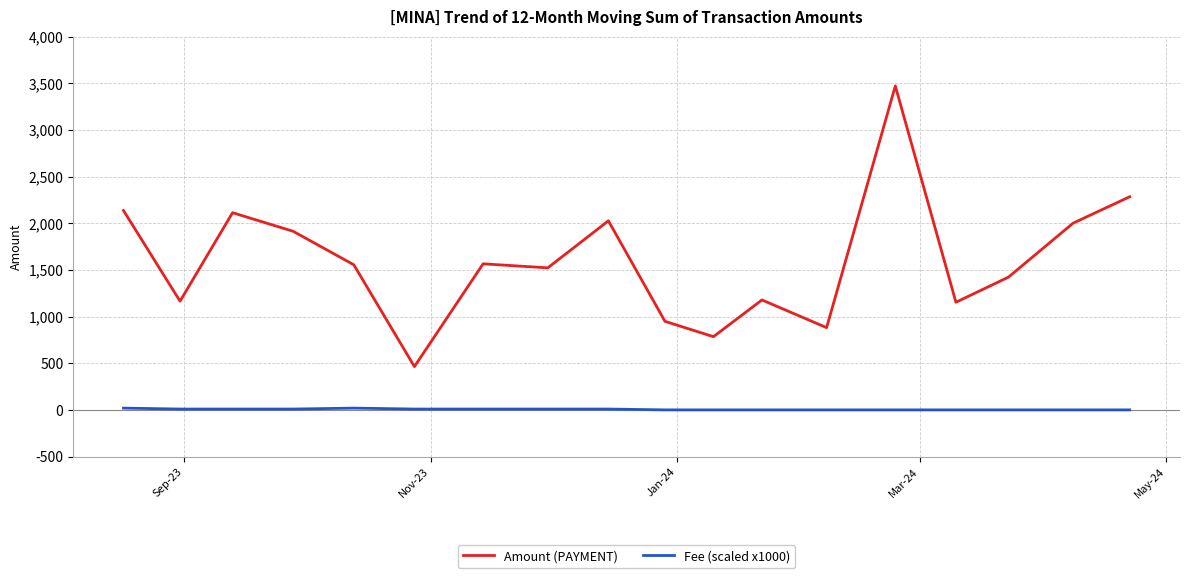

True or false: Amount (PAYMENT) and Fee (scaled x1000) intersect in this chart.

False